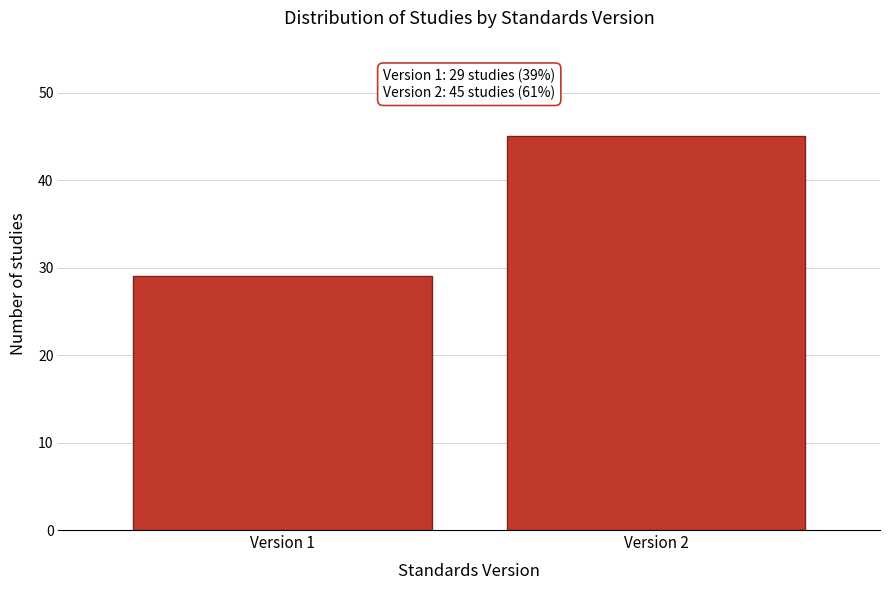

Reading left to right, transcribe all the data shown in this chart.

Version 1=29	Version 2=45